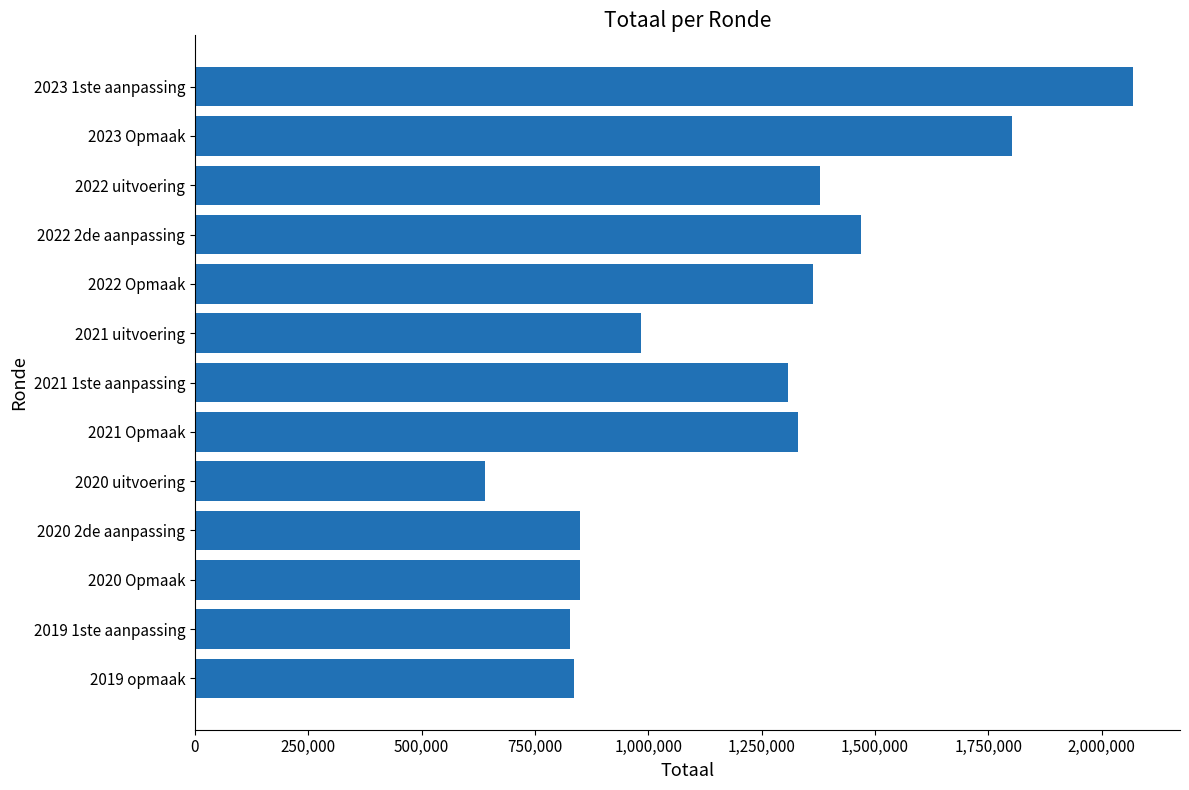

What is the sum of all values?

15703629